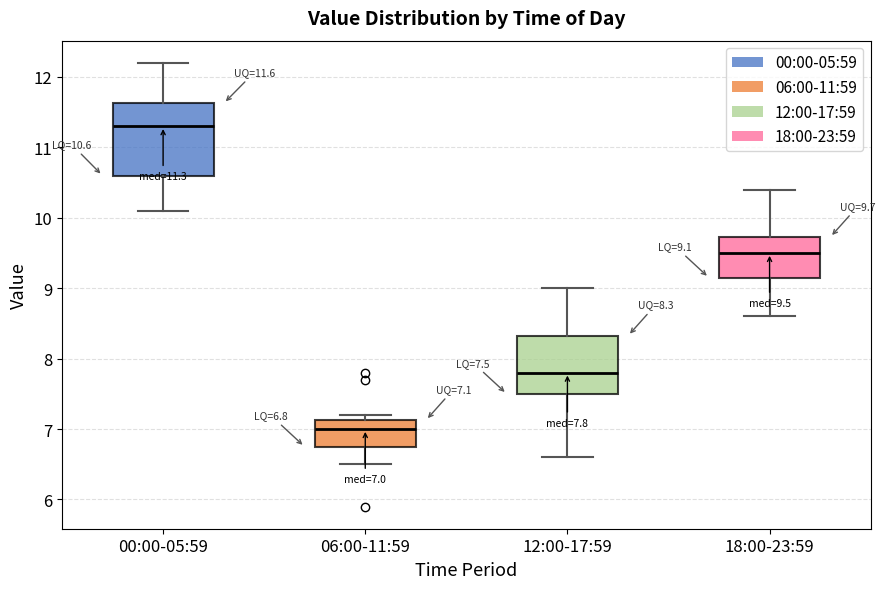

Which box has the highest median line?

00:00-05:59